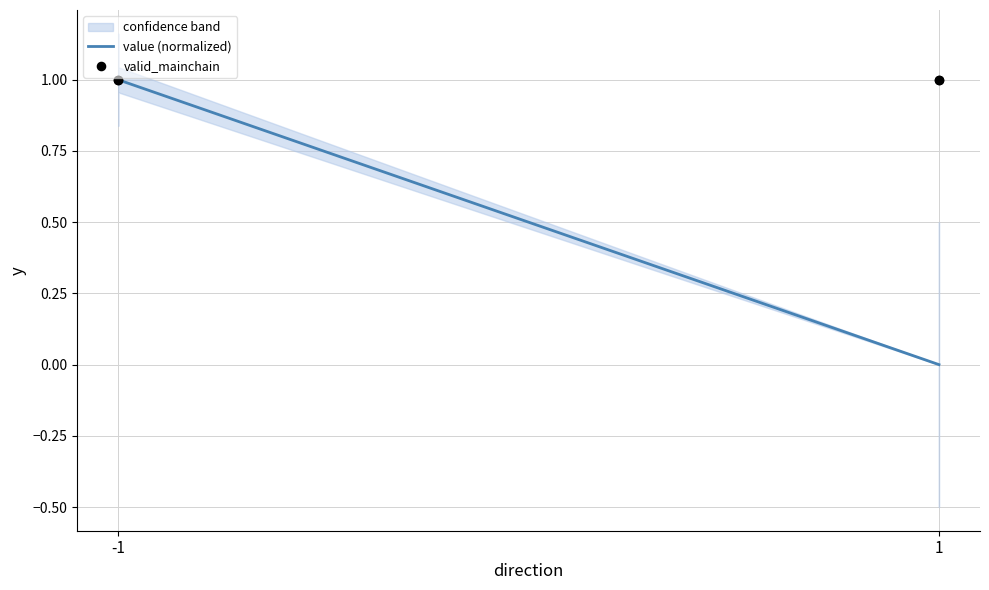

Which series has the largest total across all categories?

valid_mainchain